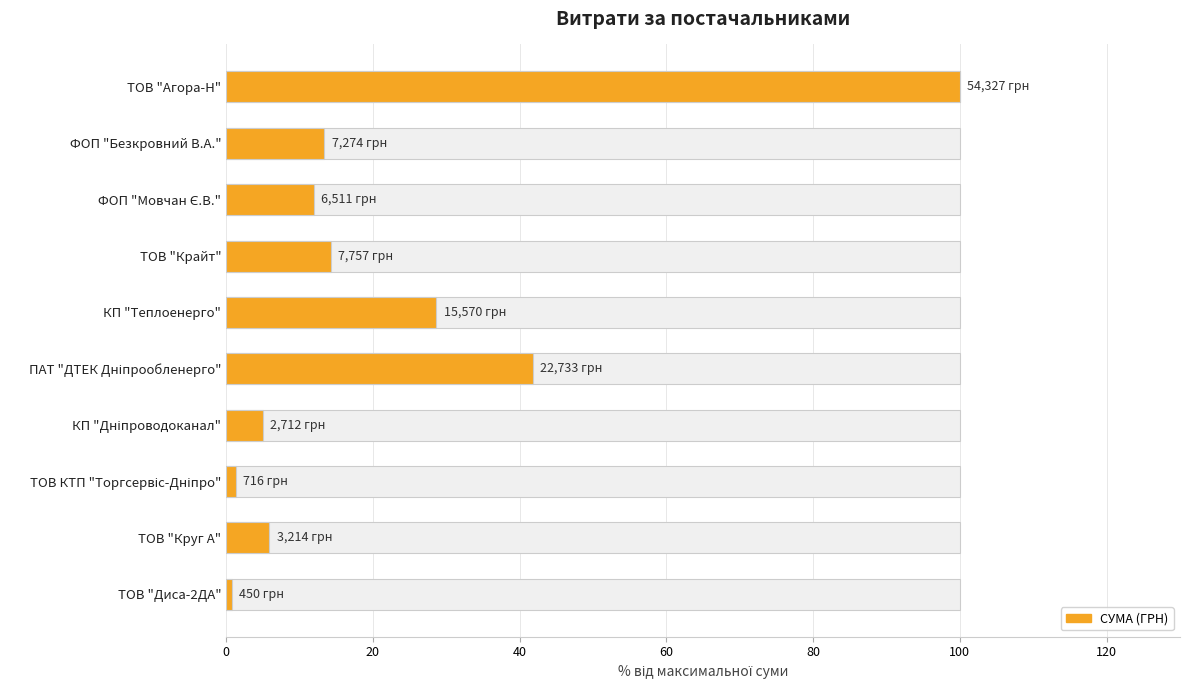

Reading left to right, list all the values displayed in this chart.

100.0	13.4	12.0	14.3	28.7	41.8	5.0	1.3	5.9	0.8